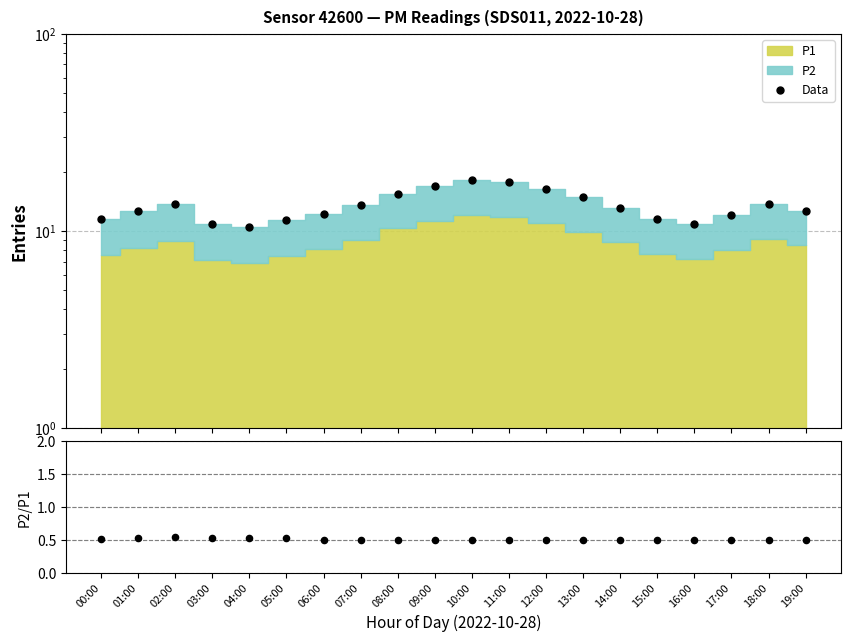

Is the value of P2/P1 at 03:00 greater than the value of Data at 04:00?

No